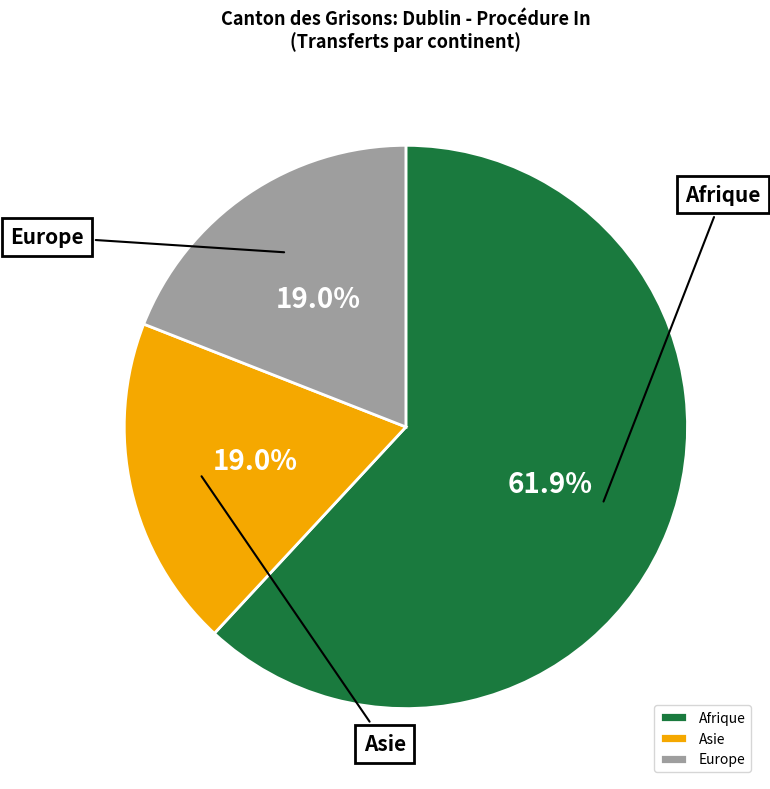

Which slice is the largest?

Afrique